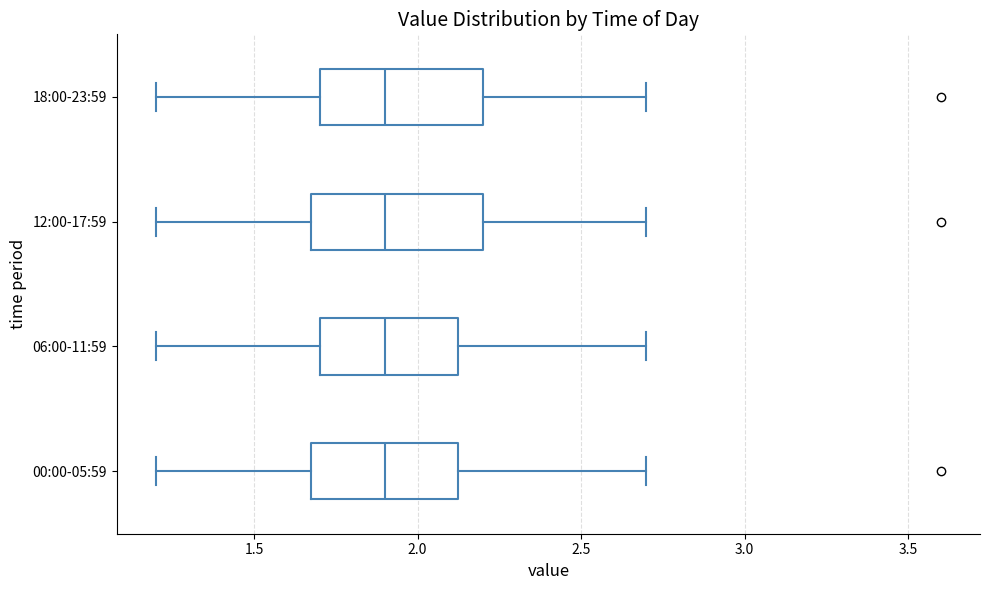

Reading bottom to top, transcribe this box plot: for each box, give where its median line is, the range the box spans, and where its two whiskers end, as read against the x-axis. The values are not printed on the chart, so give them approximately, as read against the axis.

00:00-05:59: median 1.90, box 1.70 to 2.15, whiskers 1.20 to 2.70
06:00-11:59: median 1.90, box 1.70 to 2.15, whiskers 1.20 to 2.70
12:00-17:59: median 1.90, box 1.70 to 2.20, whiskers 1.20 to 2.70
18:00-23:59: median 1.90, box 1.70 to 2.20, whiskers 1.20 to 2.70